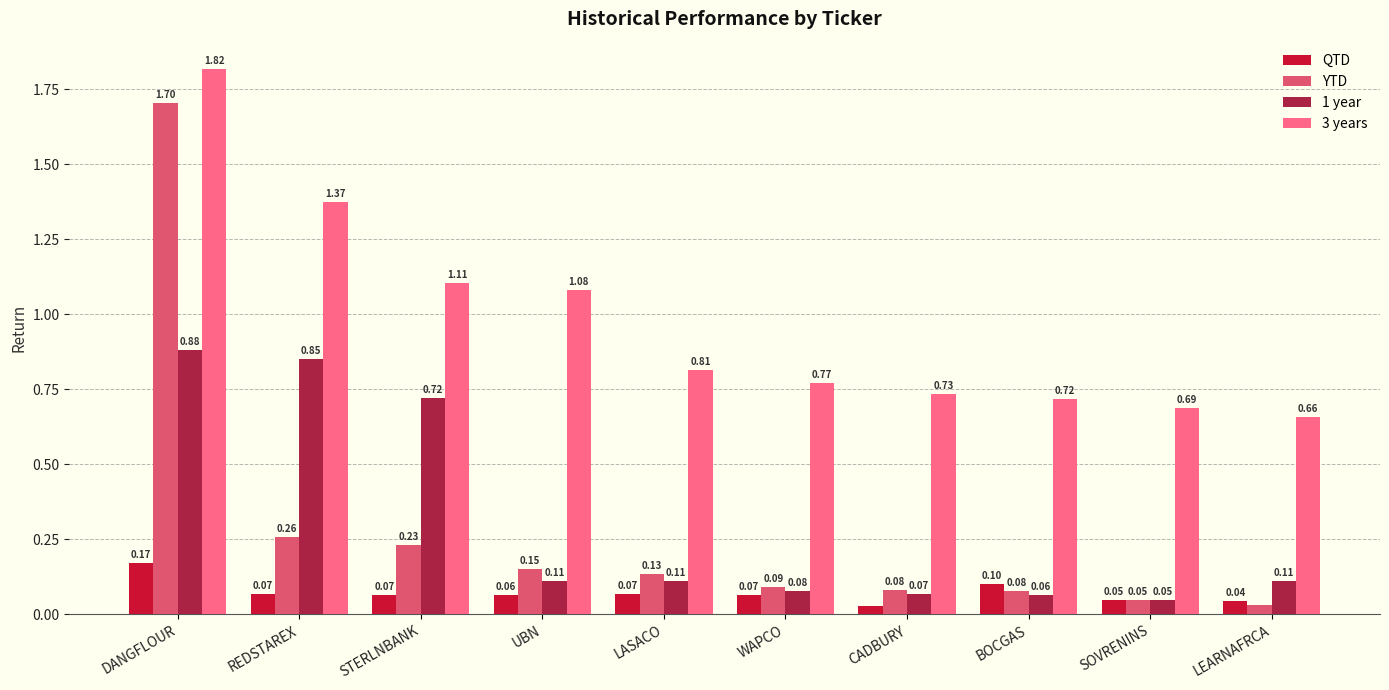

What is the sum of all YTD values?

2.8